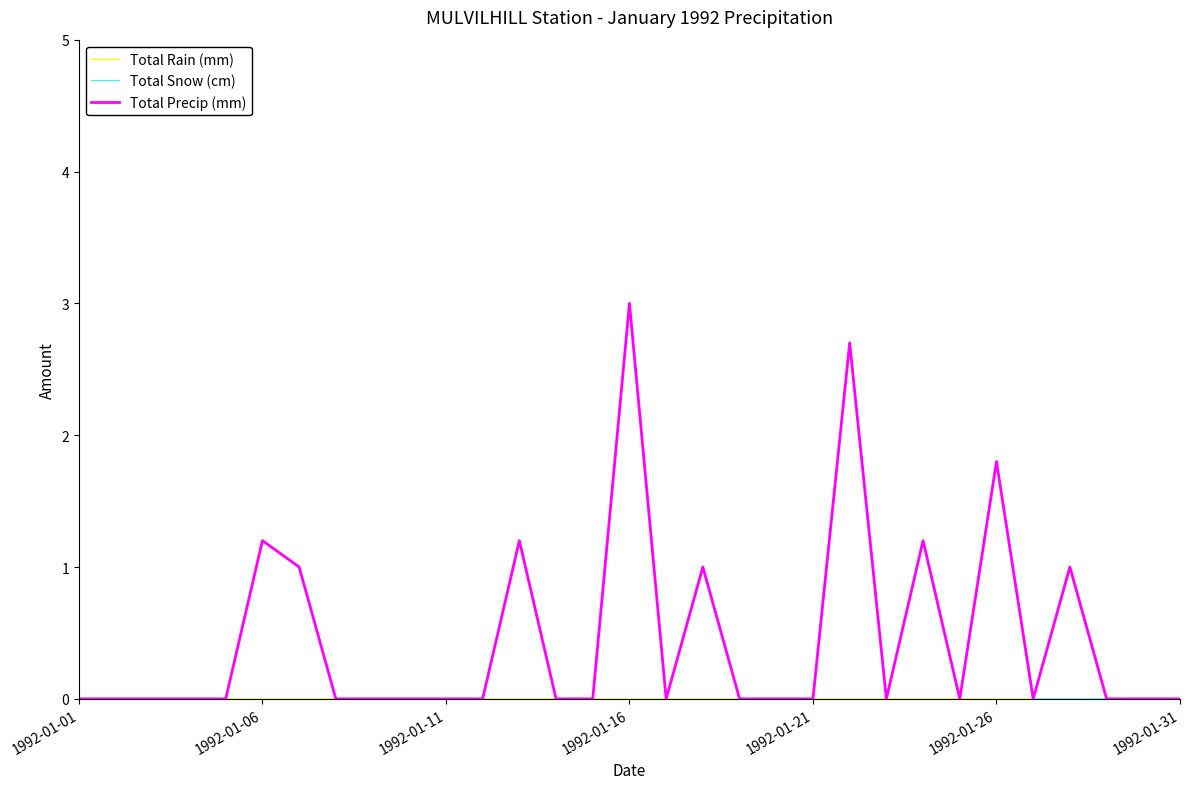

What is the sum of all Total Snow (cm) values?

13.1